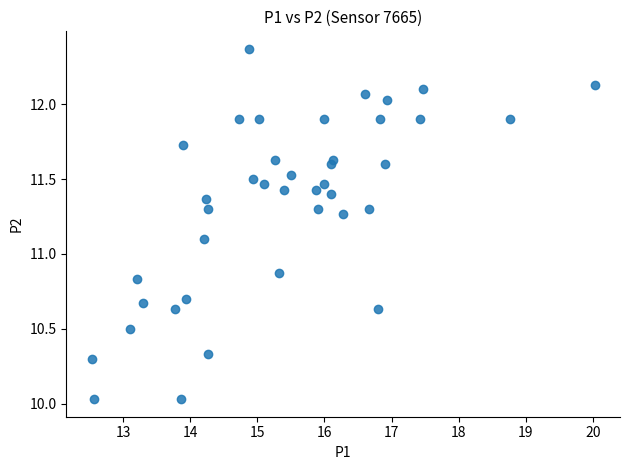

What Y value in the scatter plot is closest to 11?

11.1